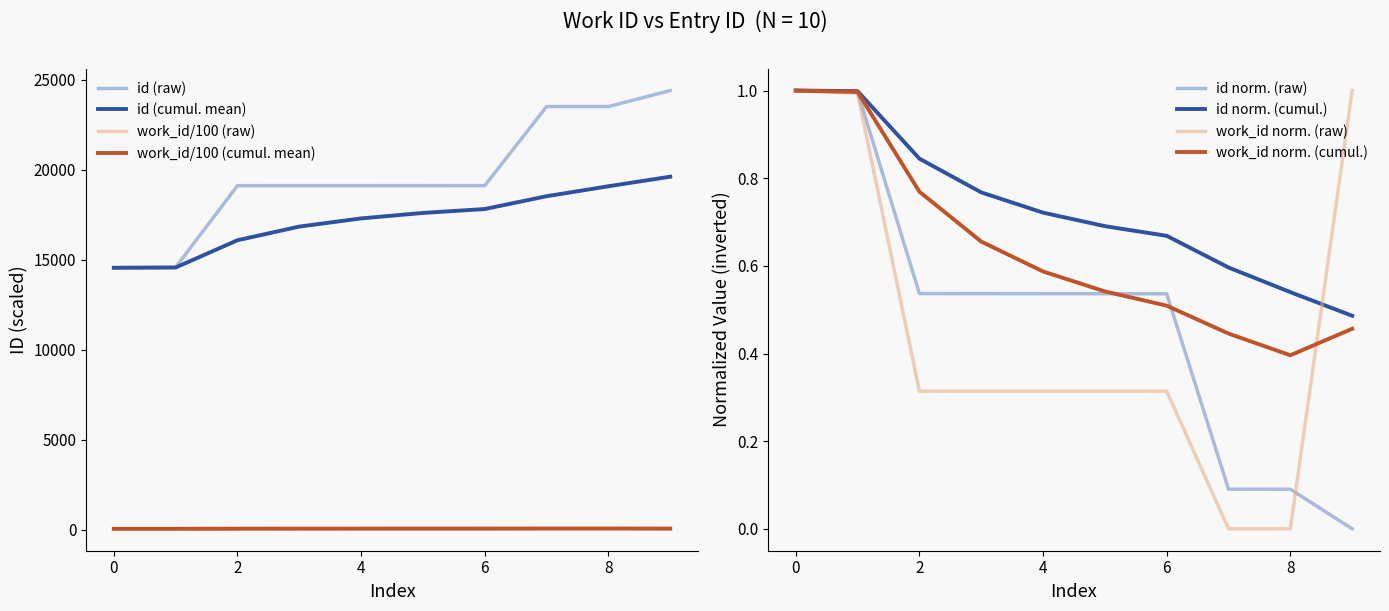

Is it true that id (cumul. mean) equals 8680.4 at 0?

False